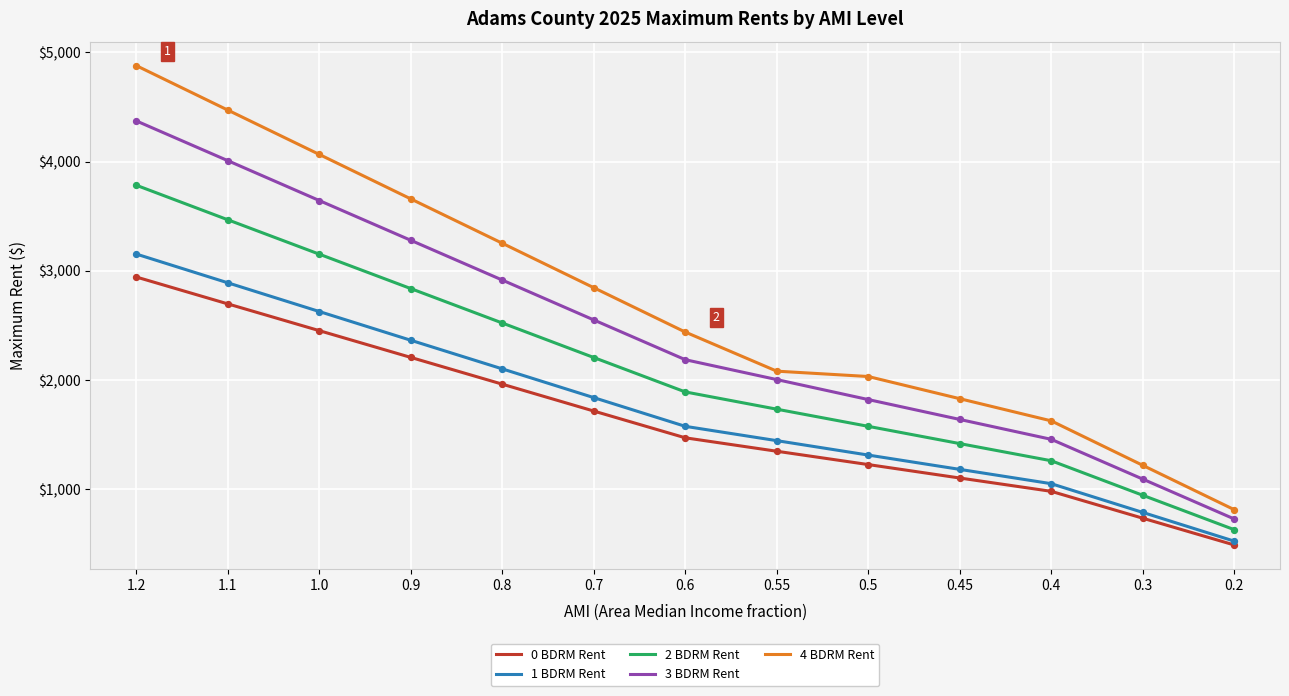

Is the value of 1 BDRM Rent at 0.7 greater than the value of 4 BDRM Rent at 1.1?

No